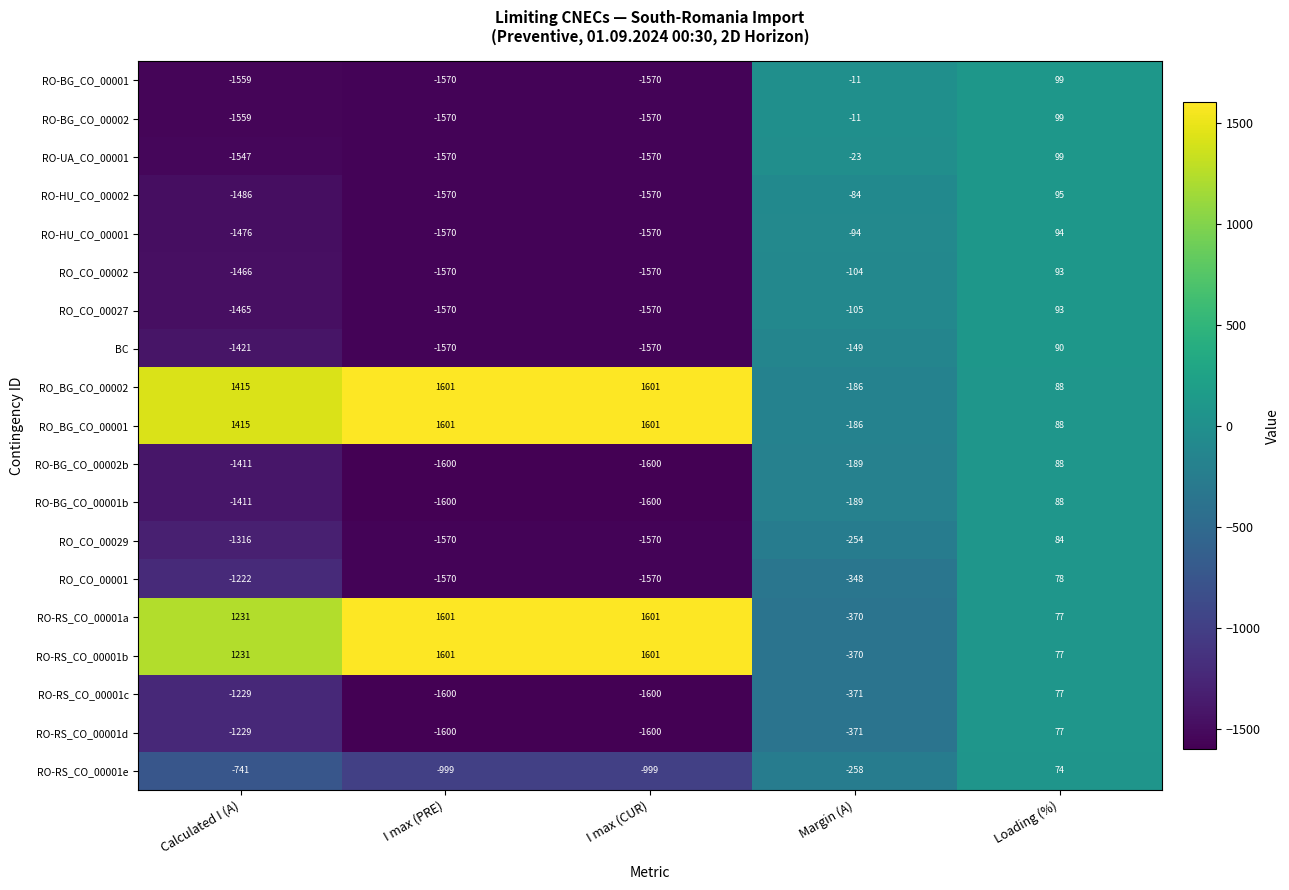

What is the total value across all series at Calculated I (A)?

-15246